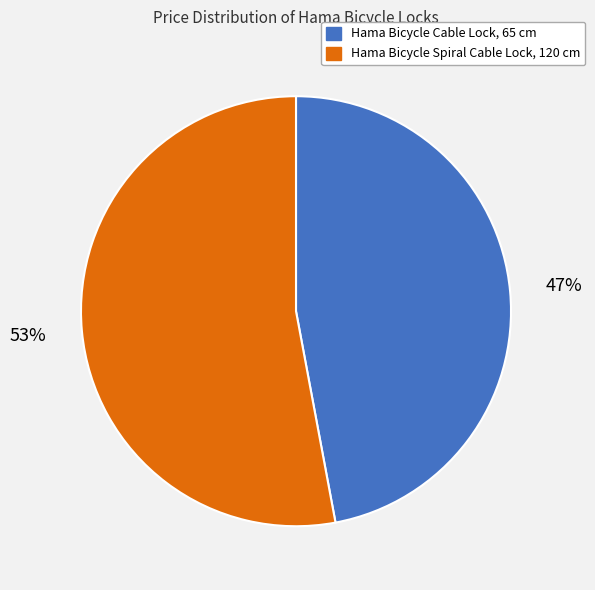

Is the sum of Hama Bicycle Spiral Cable Lock, 120 cm and Hama Bicycle Cable Lock, 65 cm greater than half?

Yes